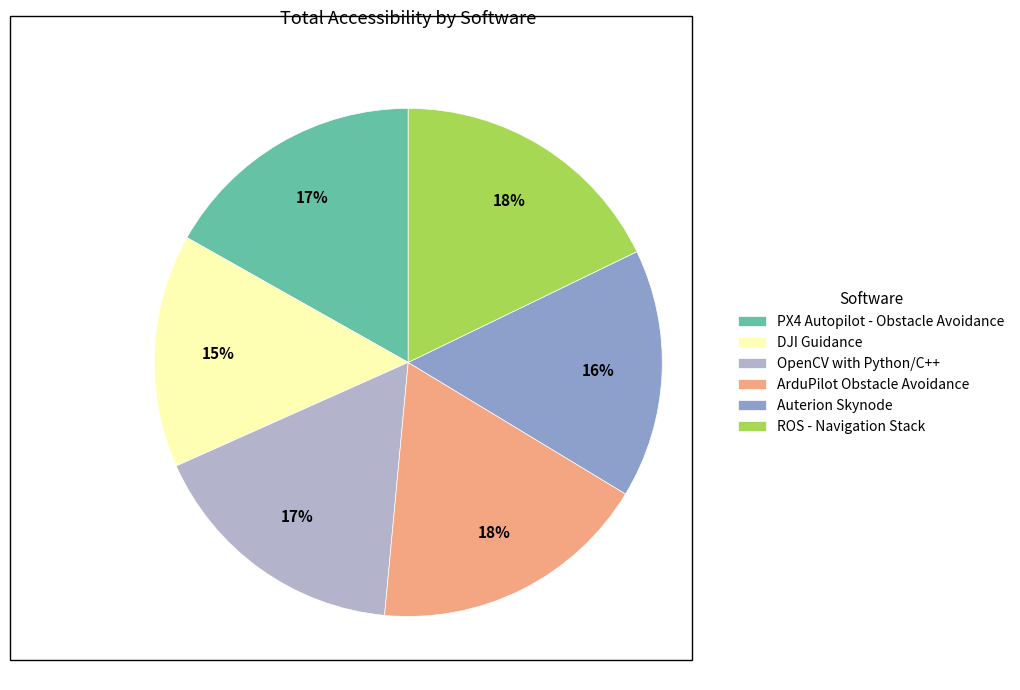

Which slice is the smallest?

DJI Guidance